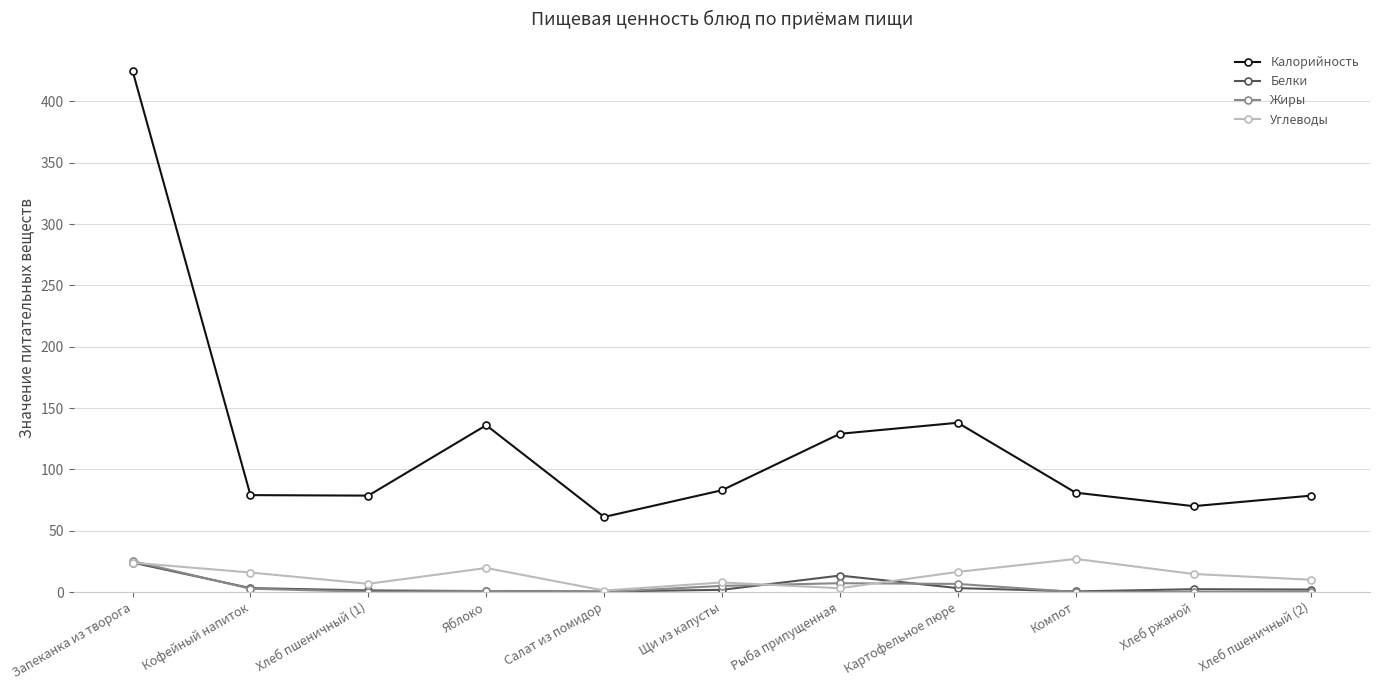

True or false: Белки and Калорийность cross at least once.

False